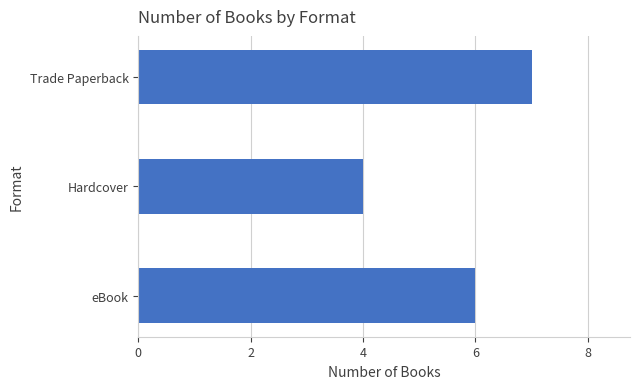

List the labels in order of value, largest first.

Trade Paperback, eBook, Hardcover